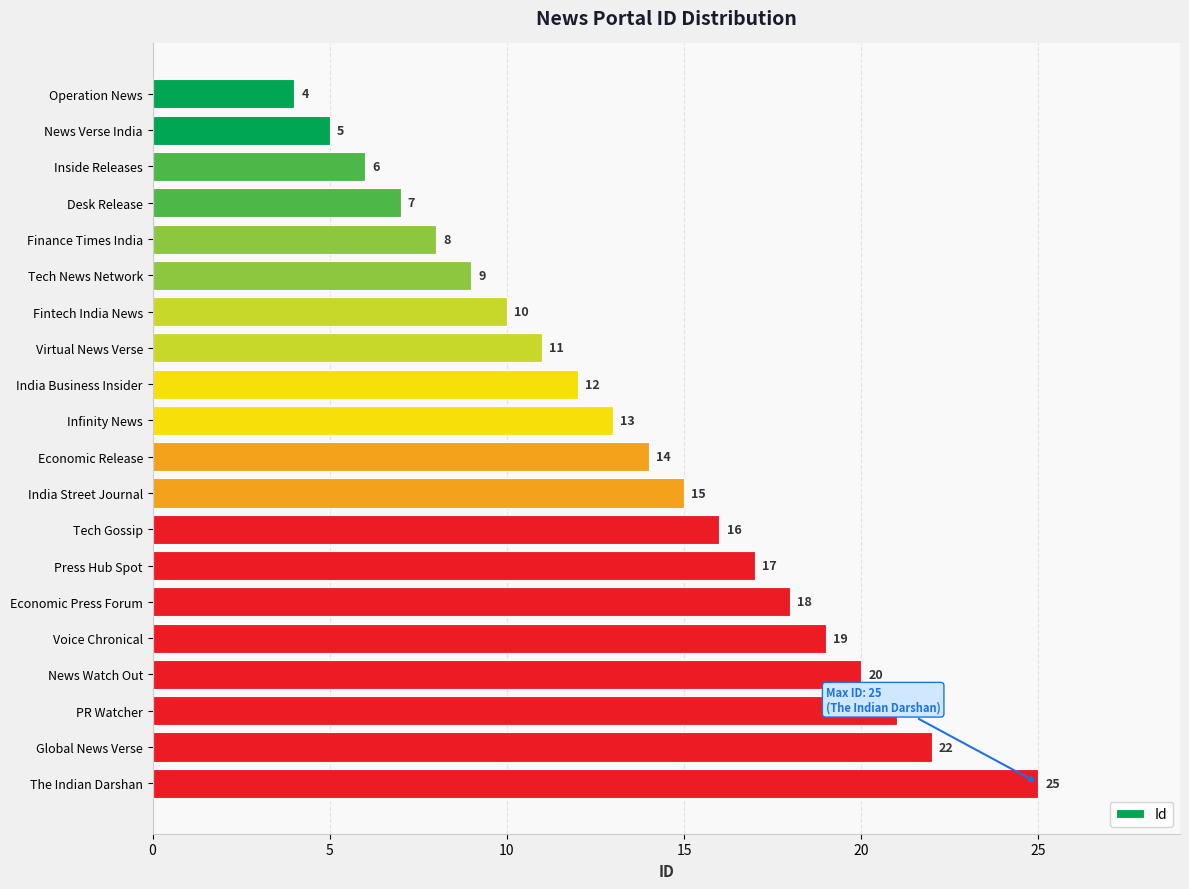

What is the change in value from News Verse India to Desk Release?

+2